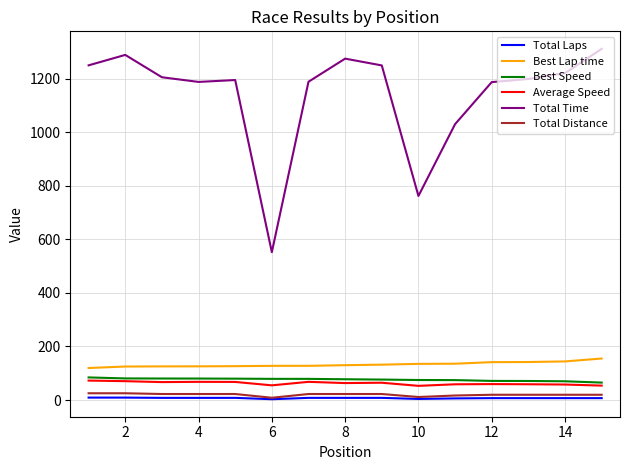

True or false: Total Distance and Best Lap time cross at least once.

False